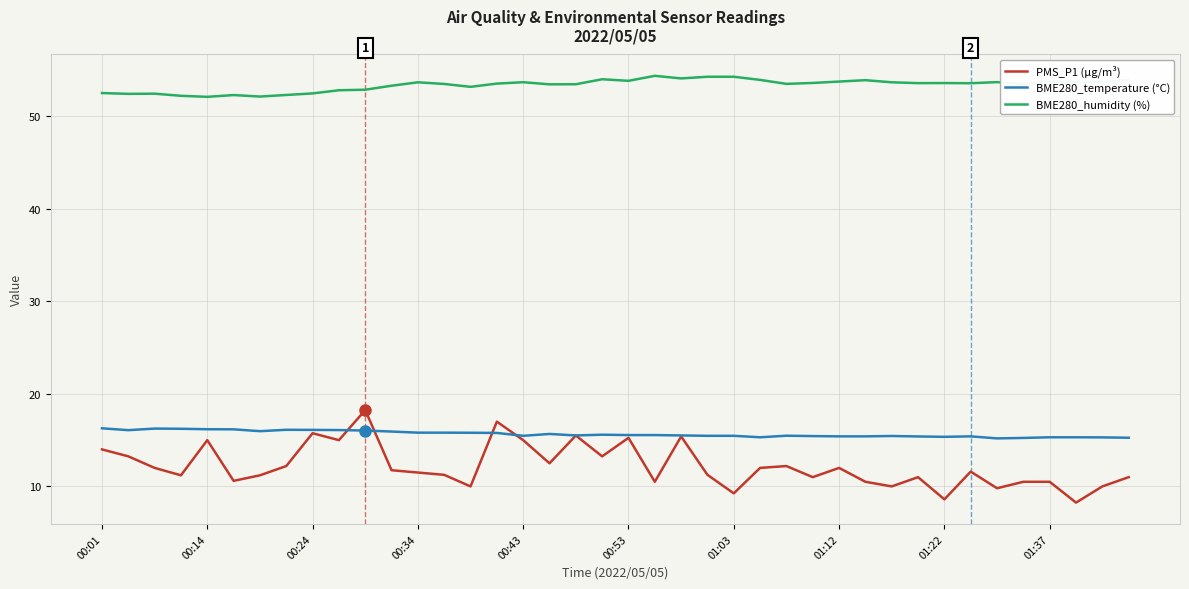

True or false: BME280_temperature (°C) and BME280_humidity (%) cross at least once.

False